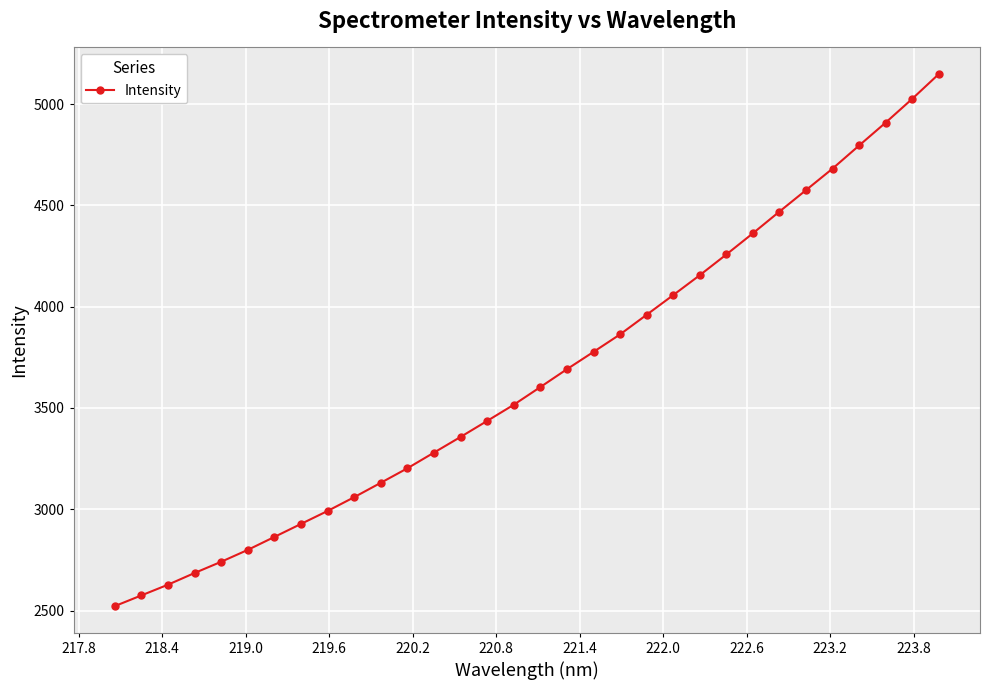

What is the value of the 5th point from the left?

2740.9